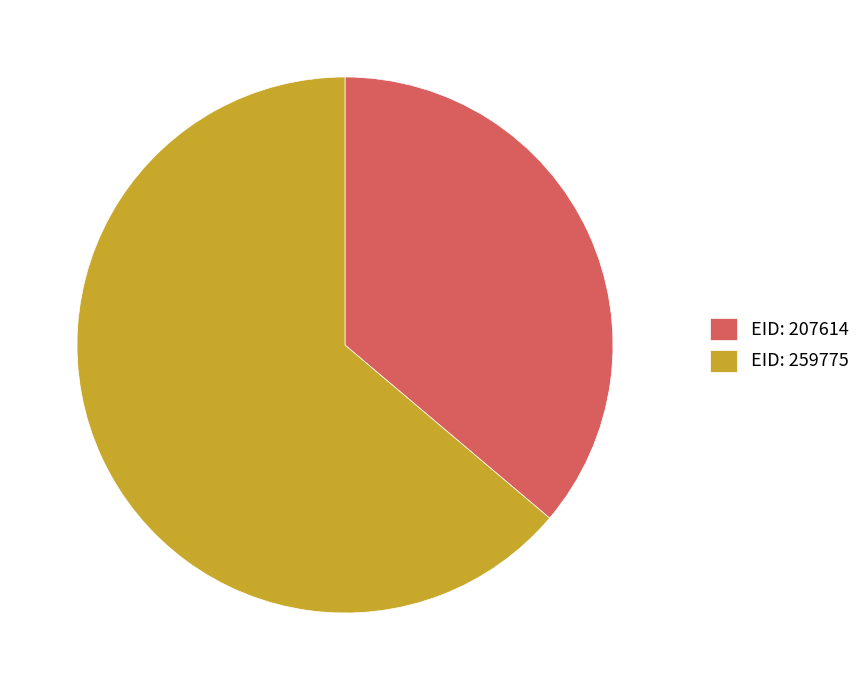

Combined, do EID: 259775 and EID: 207614 account for over 50%?

Yes